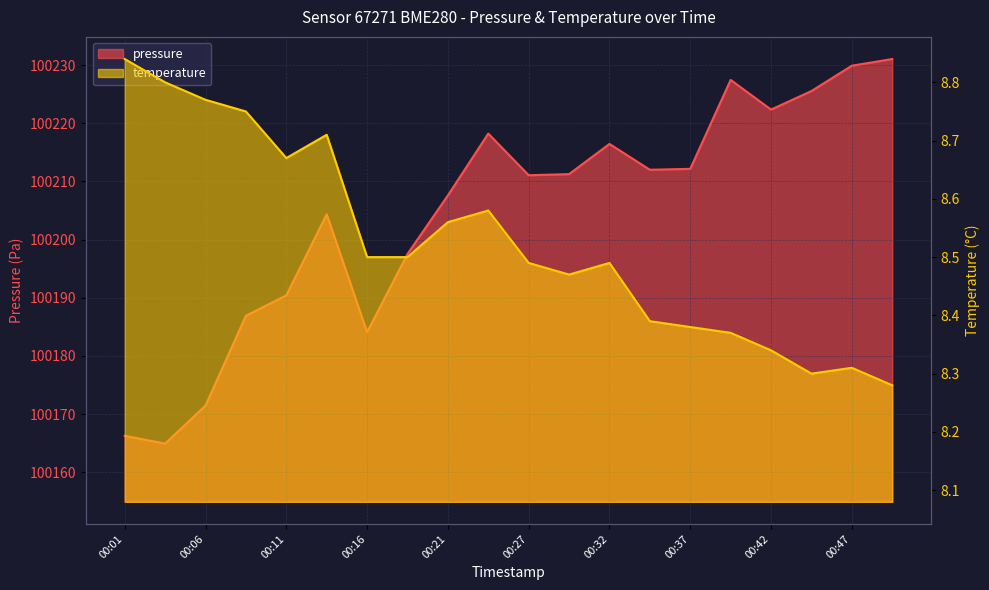

What are all the series names shown in the legend?

pressure, temperature